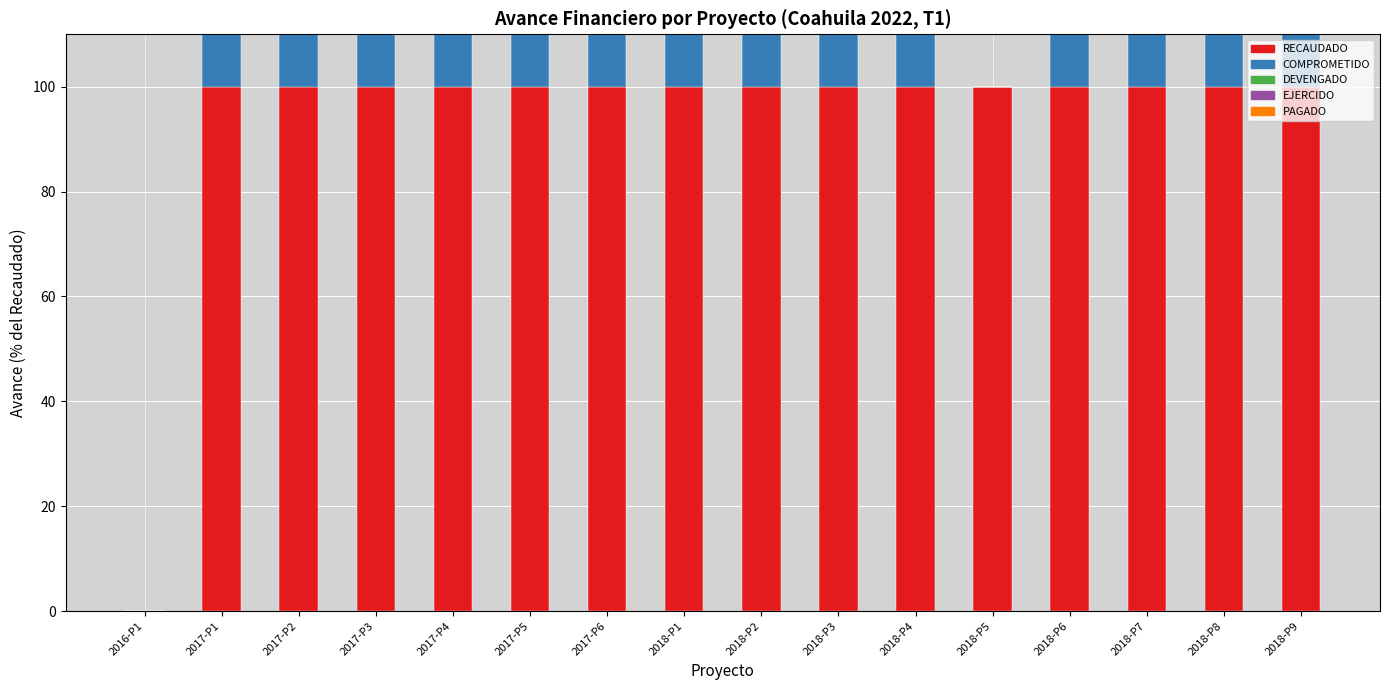

Reading left to right, list all the values displayed in this chart.

RECAUDADO: 0.0	100.0	100.0	100.0	100.0	100.0	100.0	100.0	100.0	100.0	100.0	100.0	100.0	100.0	100.0	100.0
COMPROMETIDO: 0.0	100.0	100.0	100.0	100.0	100.0	100.0	100.0	100.0	100.0	100.0	0.0	100.0	98.0	97.1	100.0
DEVENGADO: 0.0	100.0	100.0	100.0	100.0	100.0	100.0	93.0	99.9	99.6	97.7	0.0	99.6	98.0	97.1	99.6
EJERCIDO: 0.0	58.6	100.0	100.0	78.3	78.1	100.0	93.0	99.9	99.6	97.7	0.0	99.6	98.0	97.1	99.6
PAGADO: 0.0	58.6	65.7	34.2	78.3	78.1	100.0	69.9	99.9	99.6	97.7	0.0	99.6	98.0	97.1	99.6